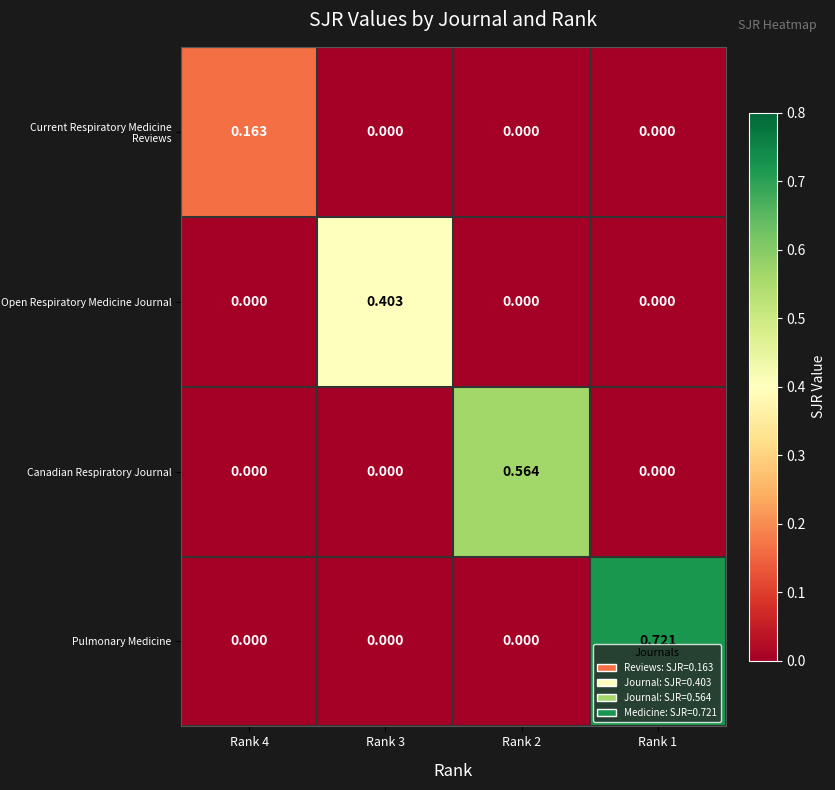

Which series has the largest range (max minus min)?

Pulmonary Medicine